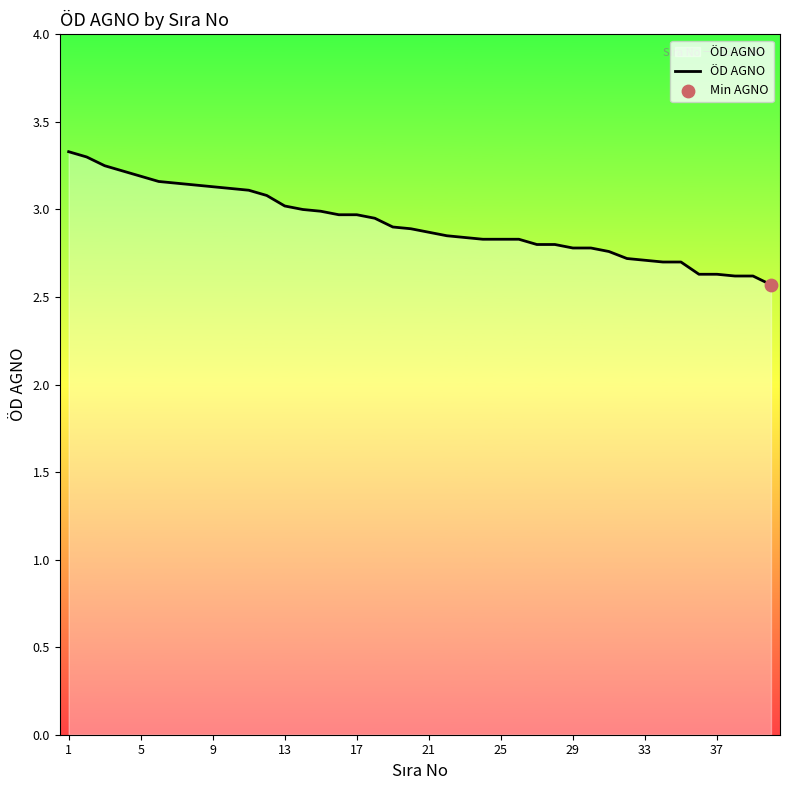

What is the smallest value displayed?

2.6